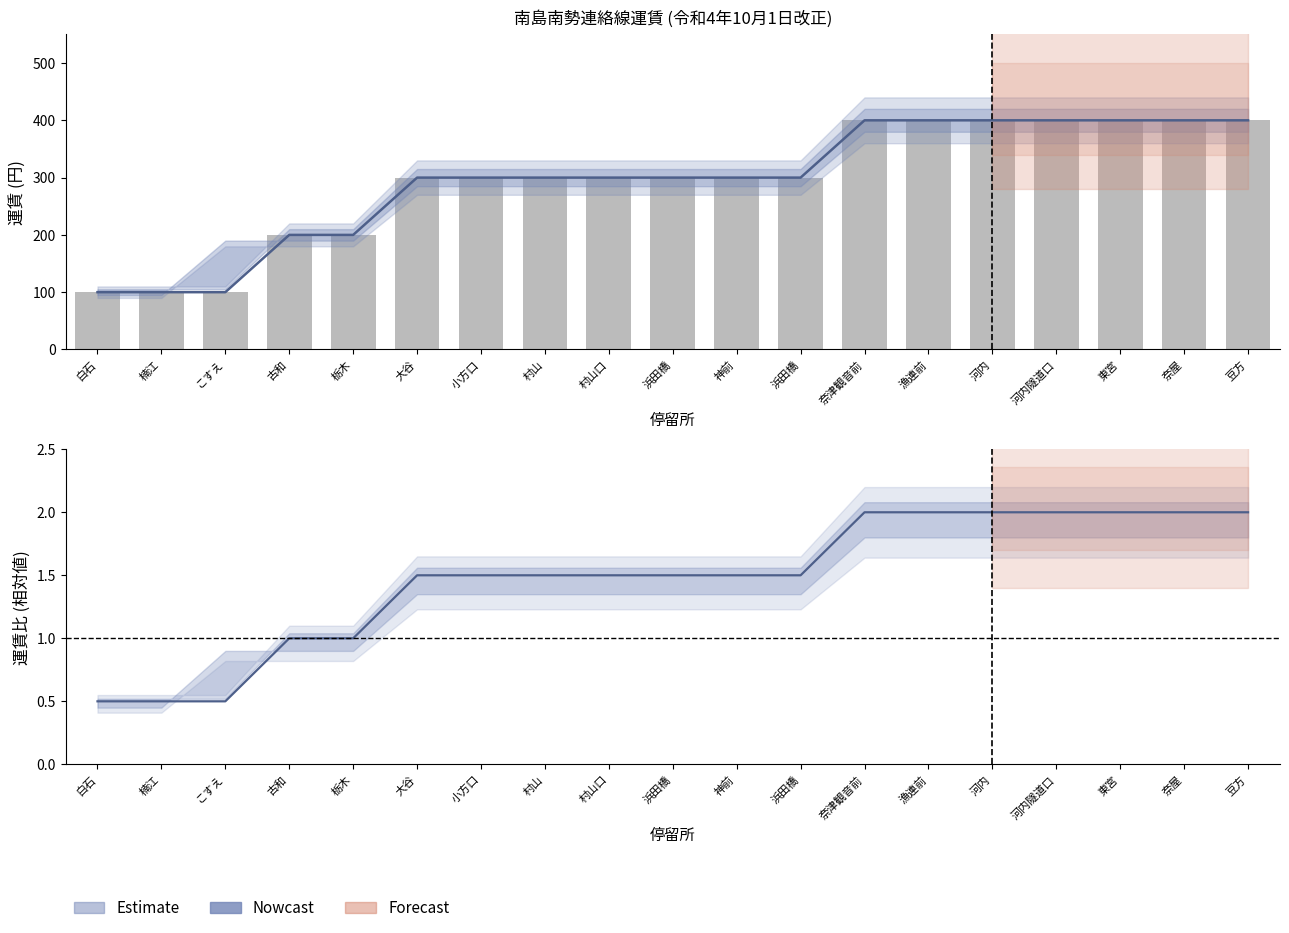

At which category is the sum across all series the highest?

奈津観音前